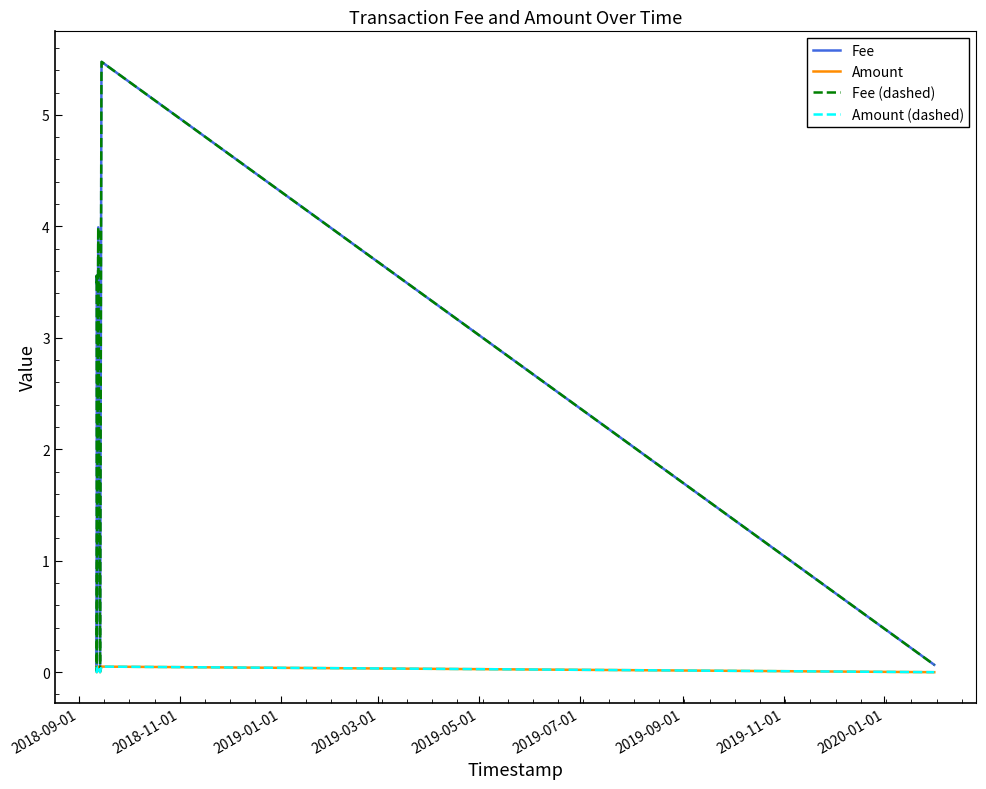

Does the chart have visible grid lines?

No